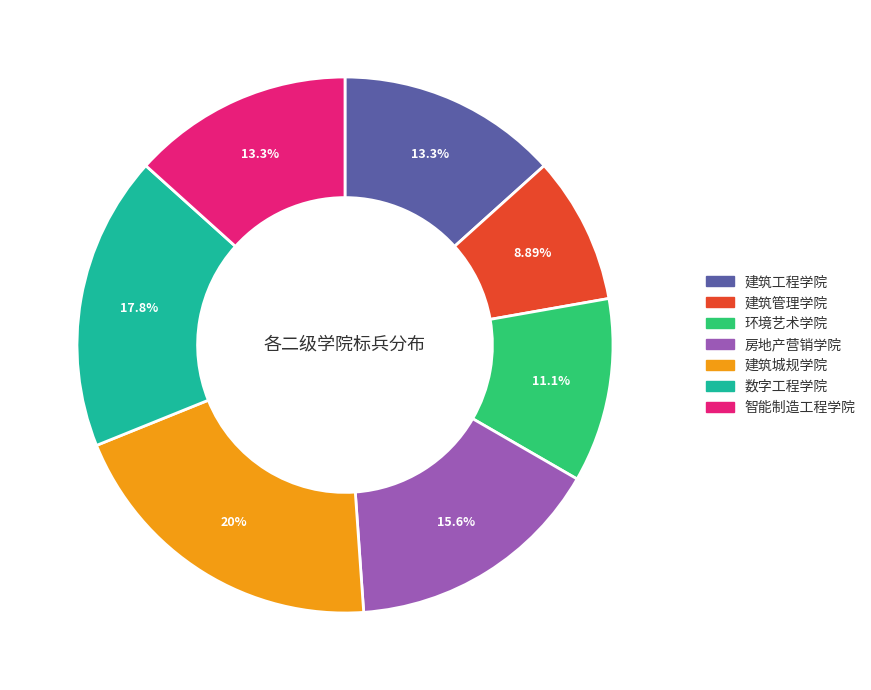

True or false: 建筑城规学院 accounts for 28% of the total.

False